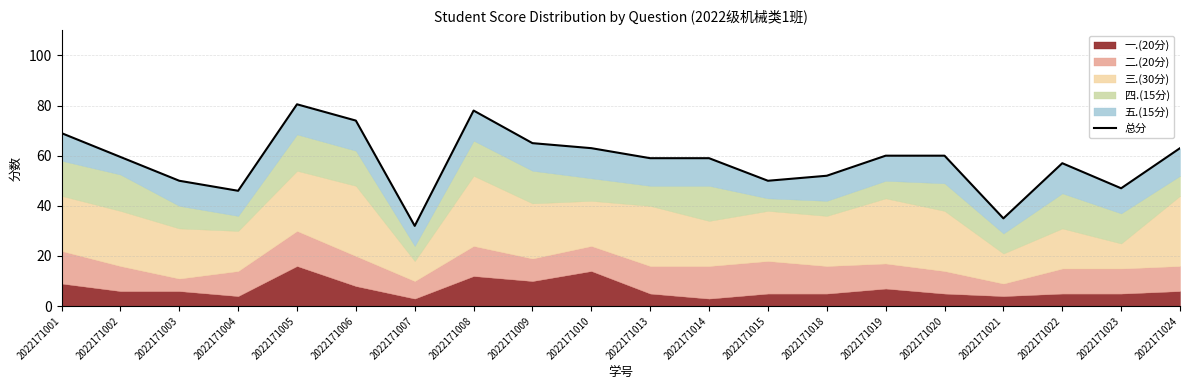

Approximately how many times larger is the value at 2022171021 compared to 2022171018?

0.7